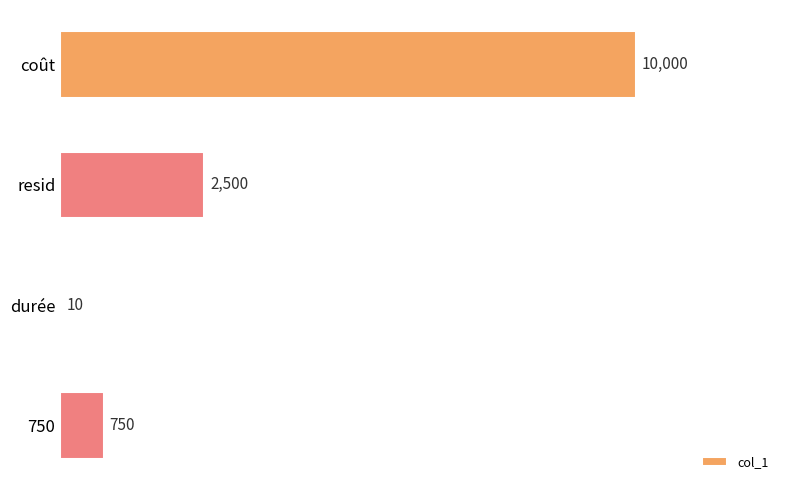

What is the greatest value displayed?

10000